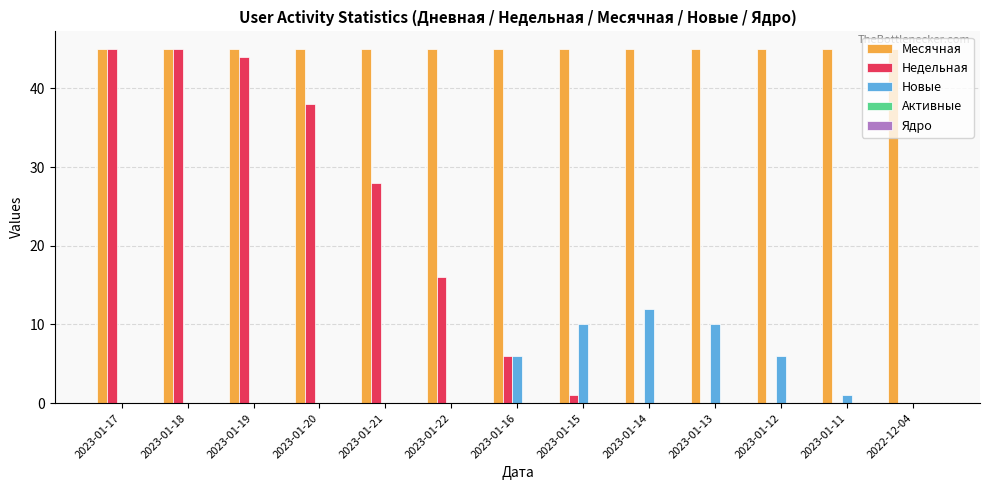

What value does the Недельная series have at 2023-01-19, to the nearest 10?

40